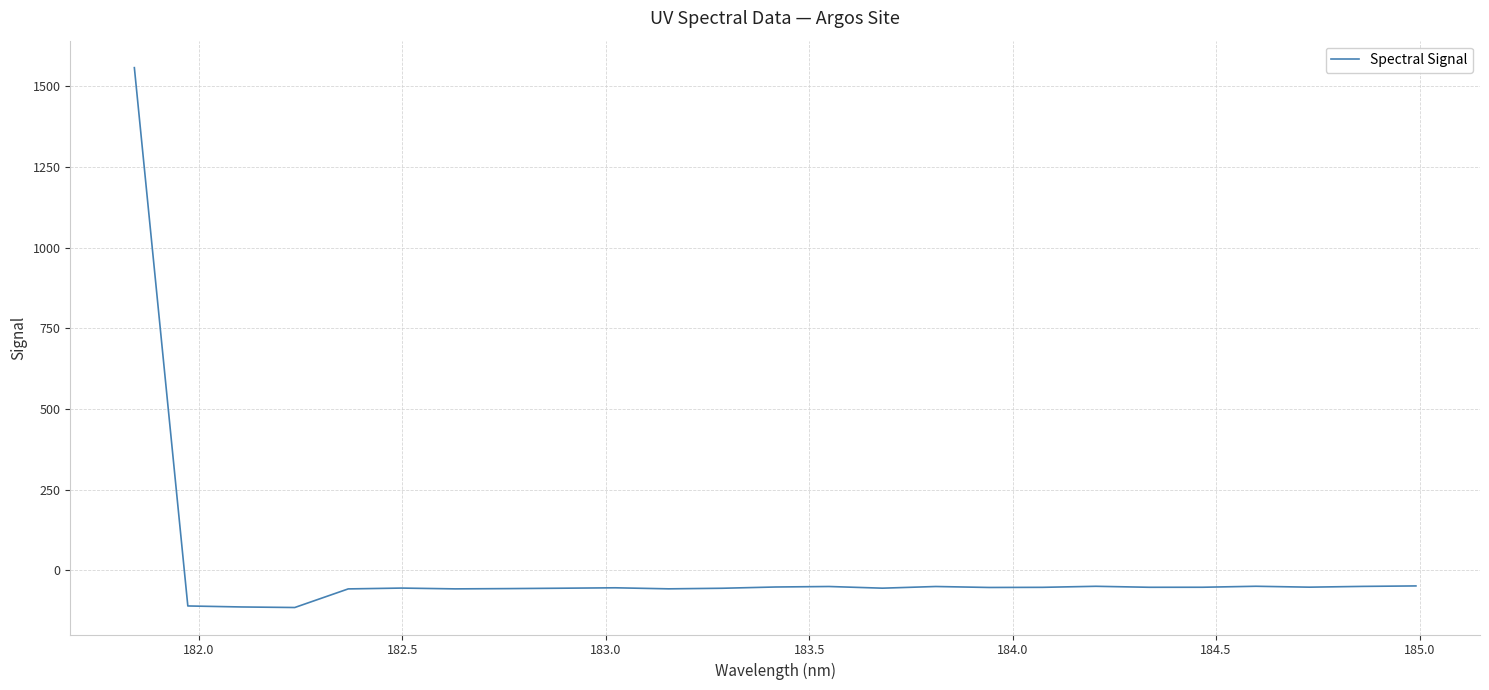

What is the difference between the maximum and minimum values?

1672.9